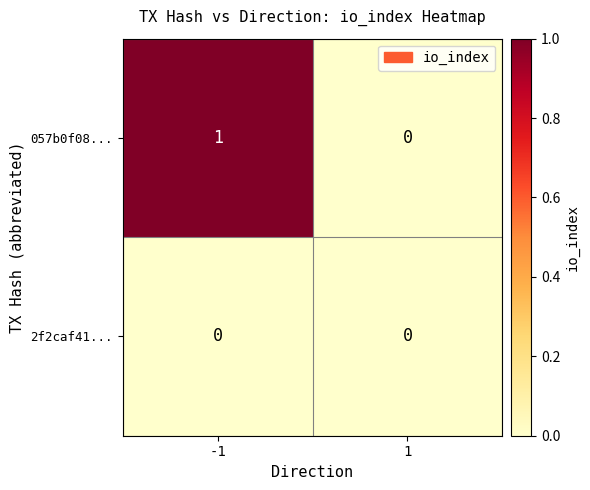

The 2f2caf41... series shows 0 at -1. True or false?

True